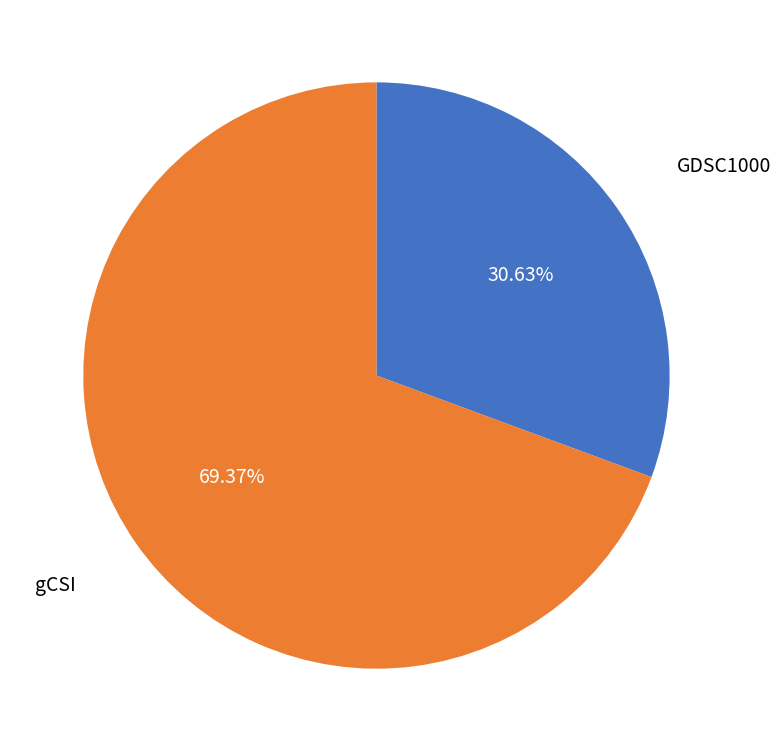

Is there a majority slice in this chart?

Yes